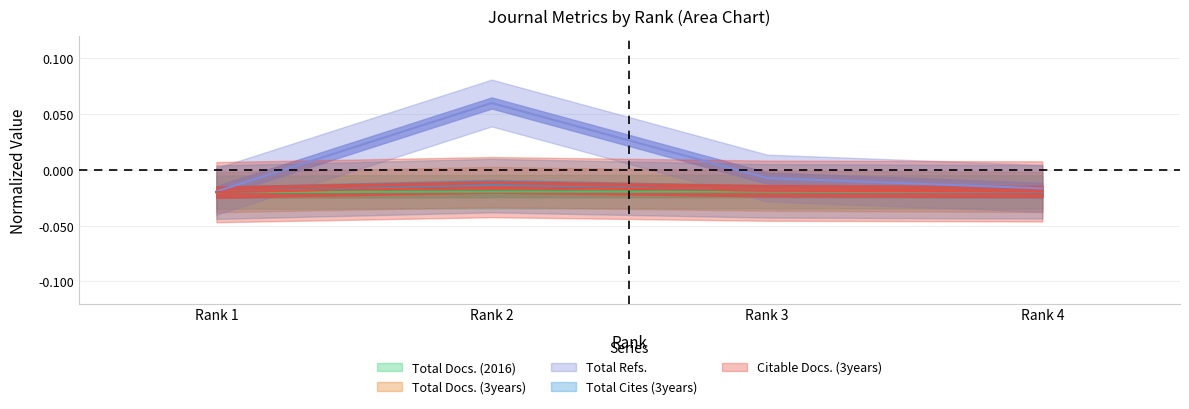

Rank the categories by Total Cites (3years) value from highest to lowest.

Rank 2, Rank 3, Rank 4, Rank 1